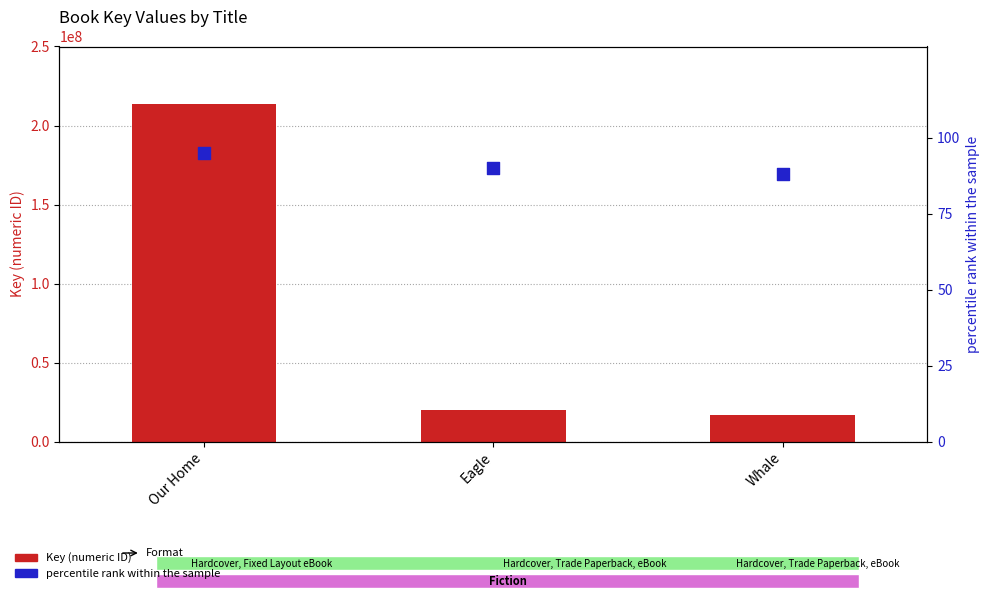

At how many categories does at least one series exceed 129589644?

1